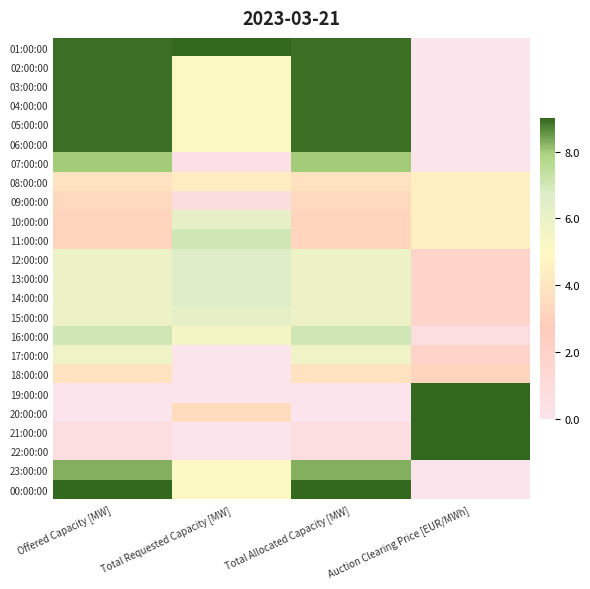

What is the total value across all series at Total Requested Capacity [MW]?

98.6